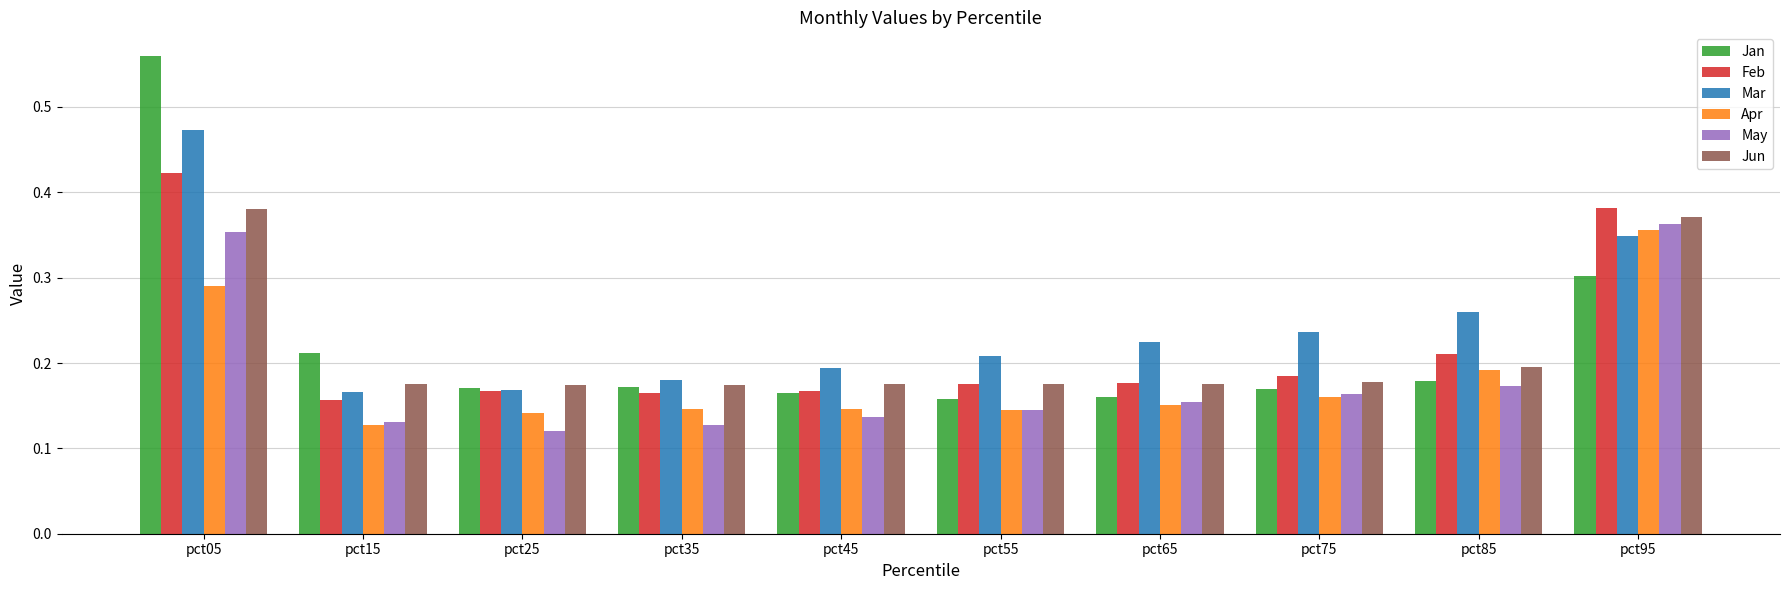

Which series has the widest spread of values?

Jan